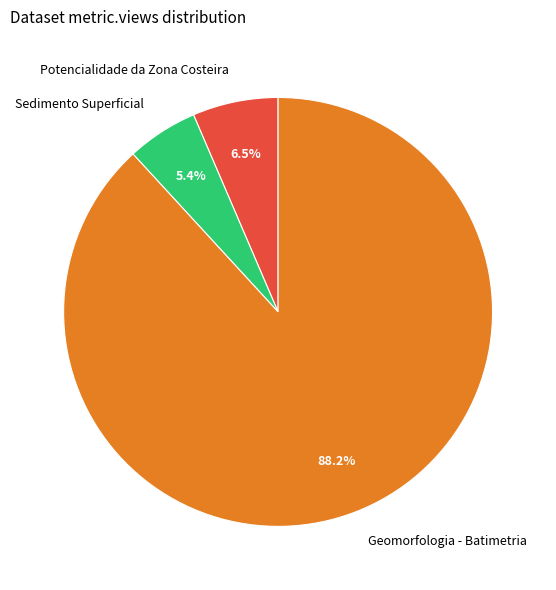

What percentage is the Sedimento Superficial slice, to the nearest percent?

5%